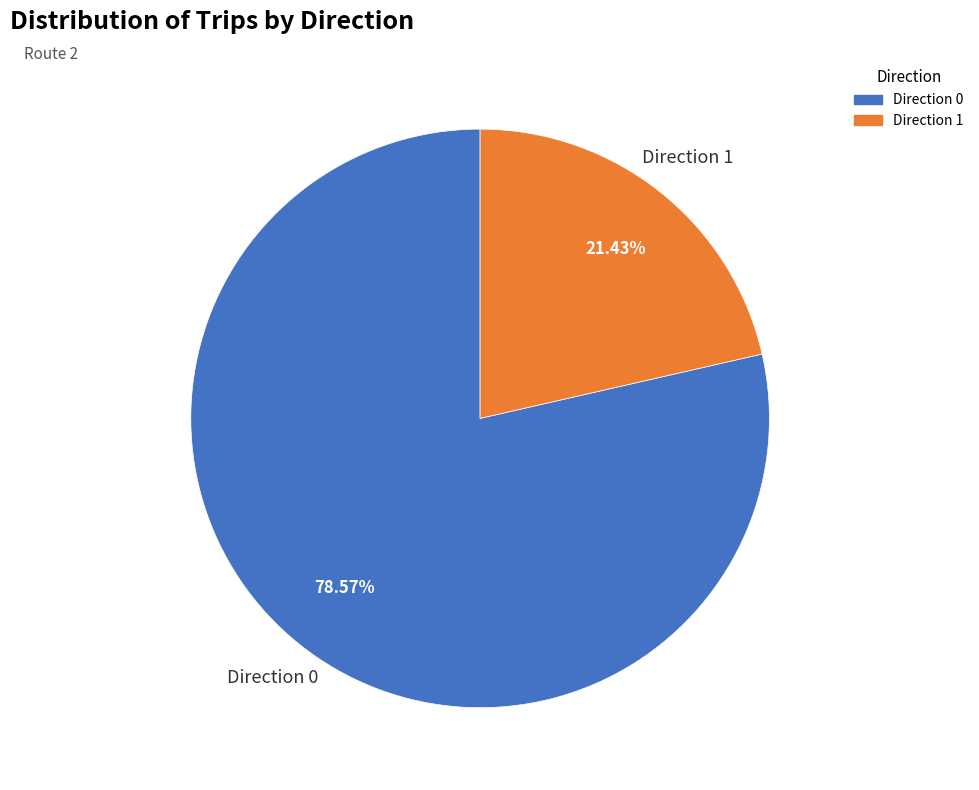

Which has a higher value, Direction 1 or Direction 0?

Direction 0